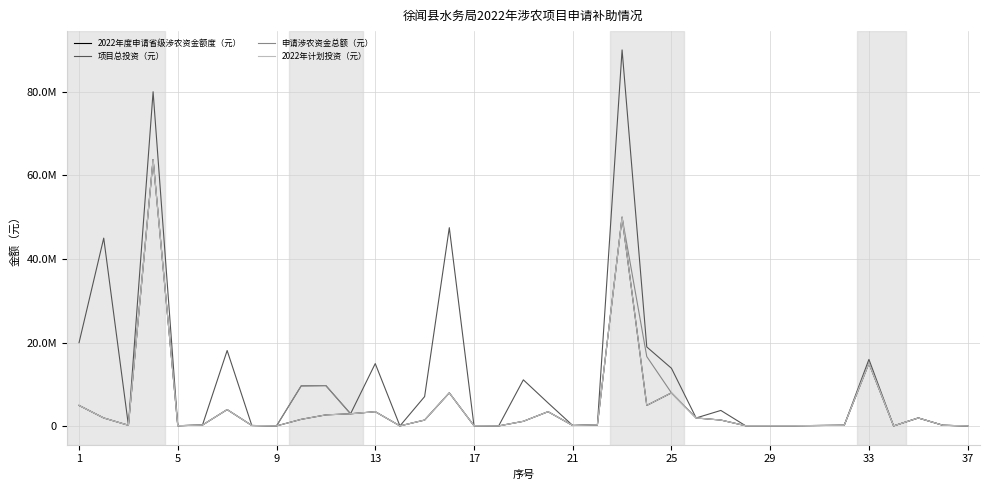

What is the average value of the 2022年度申请省级涉农资金额度（元） series?

5047624